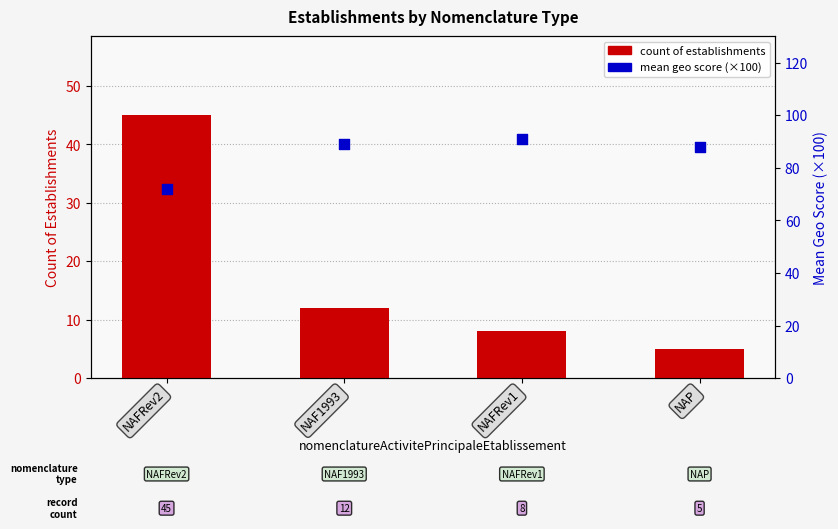

Which series has the largest total across all categories?

mean geo score (×100)